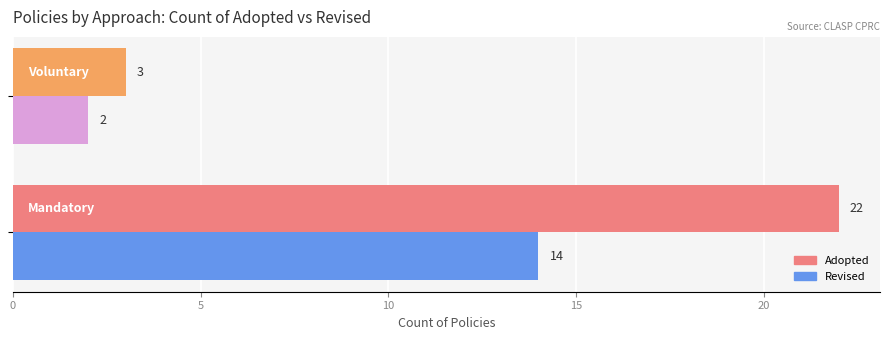

Which series has the widest spread of values?

Adopted